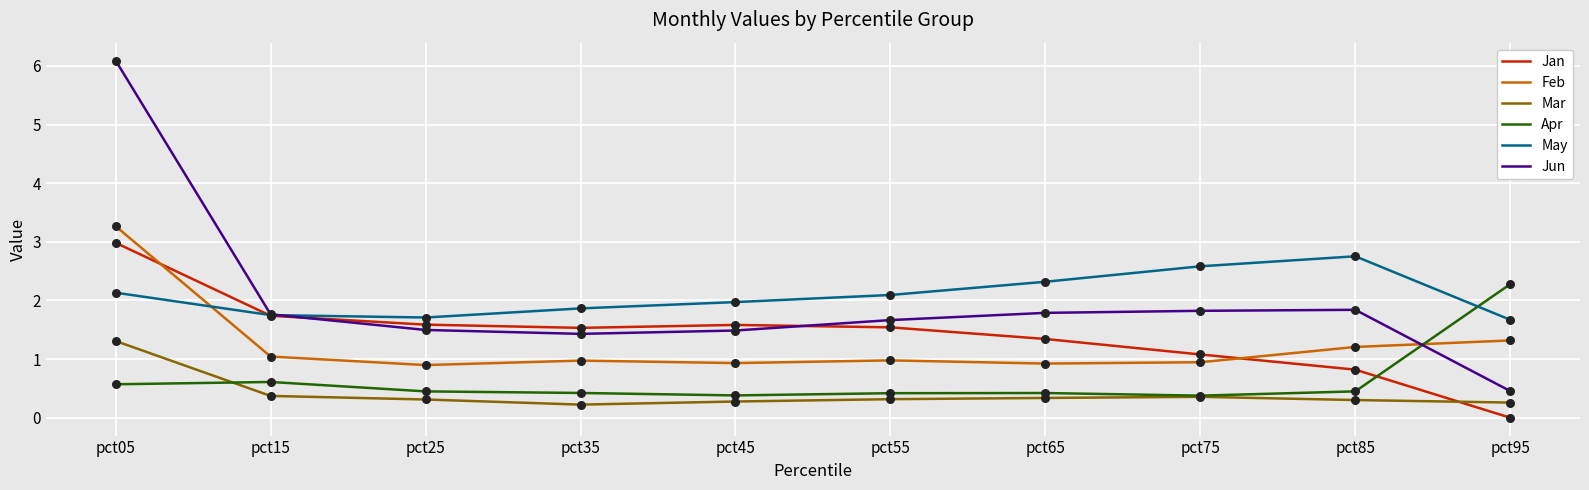

What is the difference between the highest and lowest values at pct35?

1.6